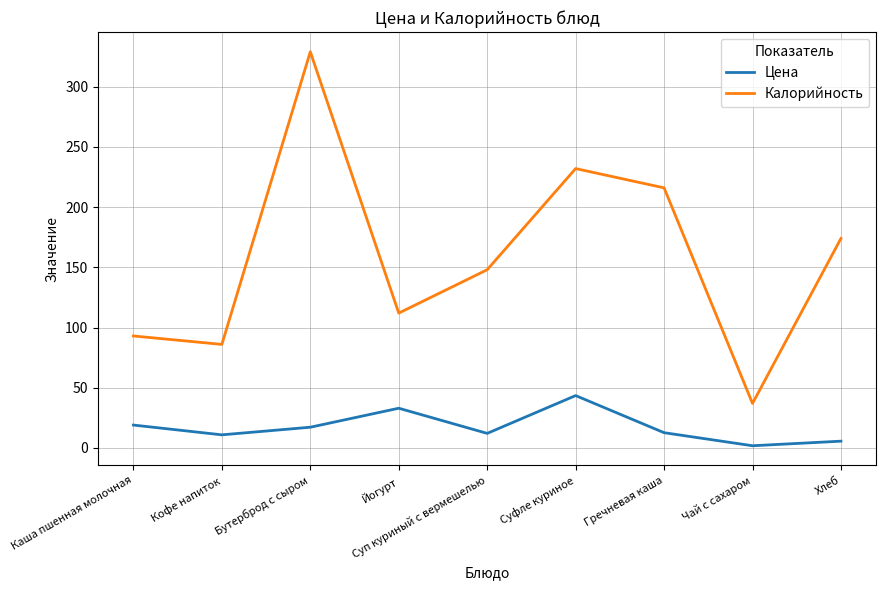

True or false: Калорийность and Цена cross at least once.

False